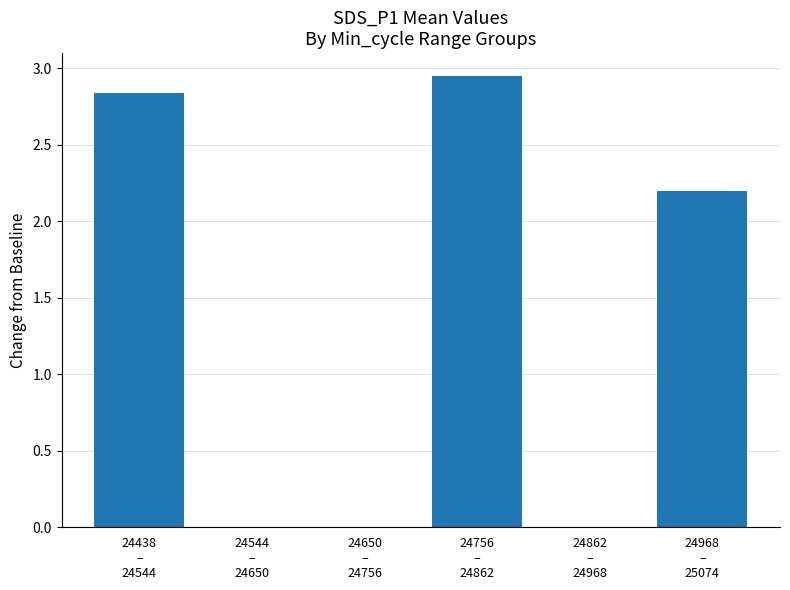

The value at 24544
–
24650 is 0.0. True or false?

True